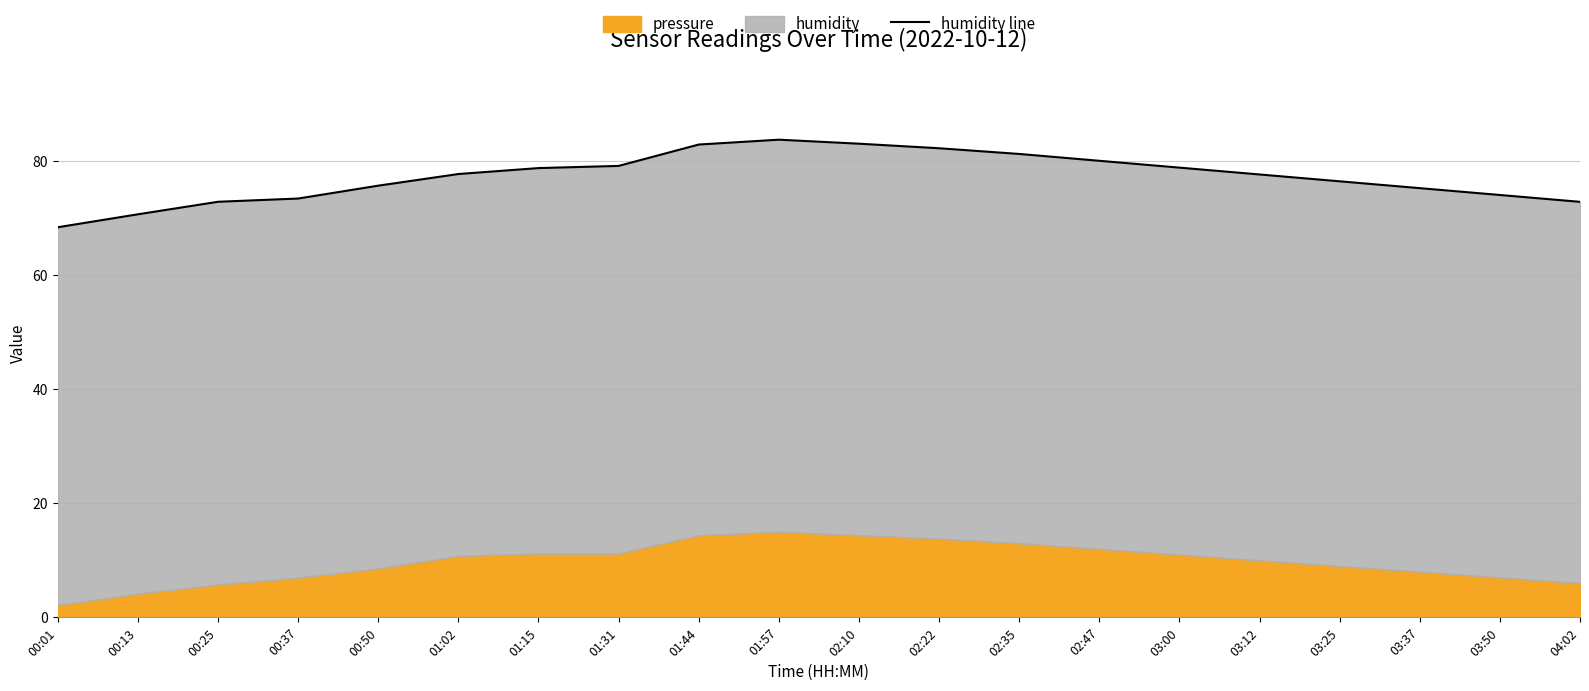

Reading right to left, list all the values displayed in this chart.

04:02=72.9	03:50=74.1	03:37=75.3	03:25=76.5	03:12=77.7	03:00=78.9	02:47=80.1	02:35=81.3	02:22=82.3	02:10=83.1	01:57=83.8	01:44=83.0	01:31=79.2	01:15=78.8	01:02=77.8	00:50=75.7	00:37=73.5	00:25=72.9	00:13=70.7	00:01=68.4